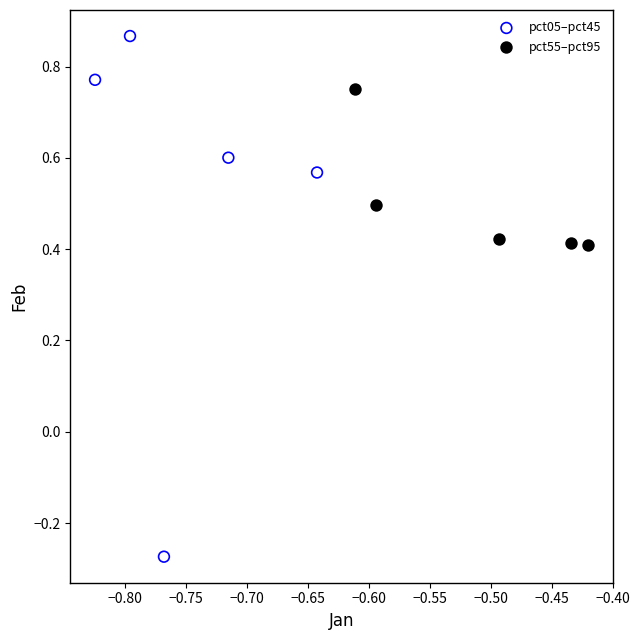

Which series has the largest Y range (max minus min)?

pct05–pct45